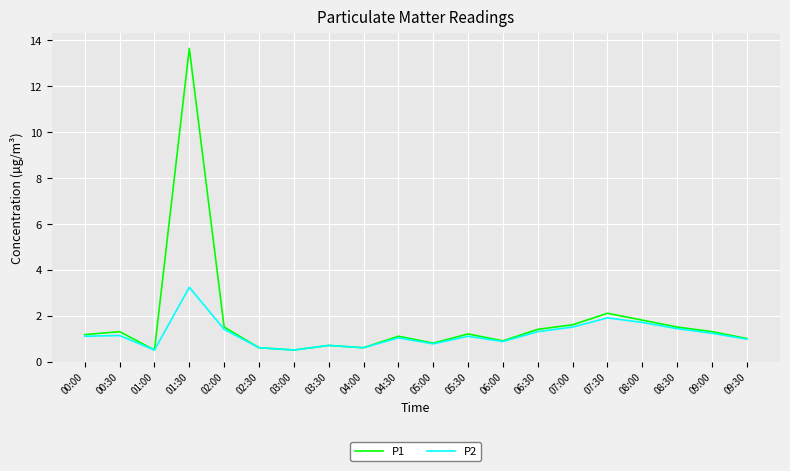

What position from the left is 07:00?

15